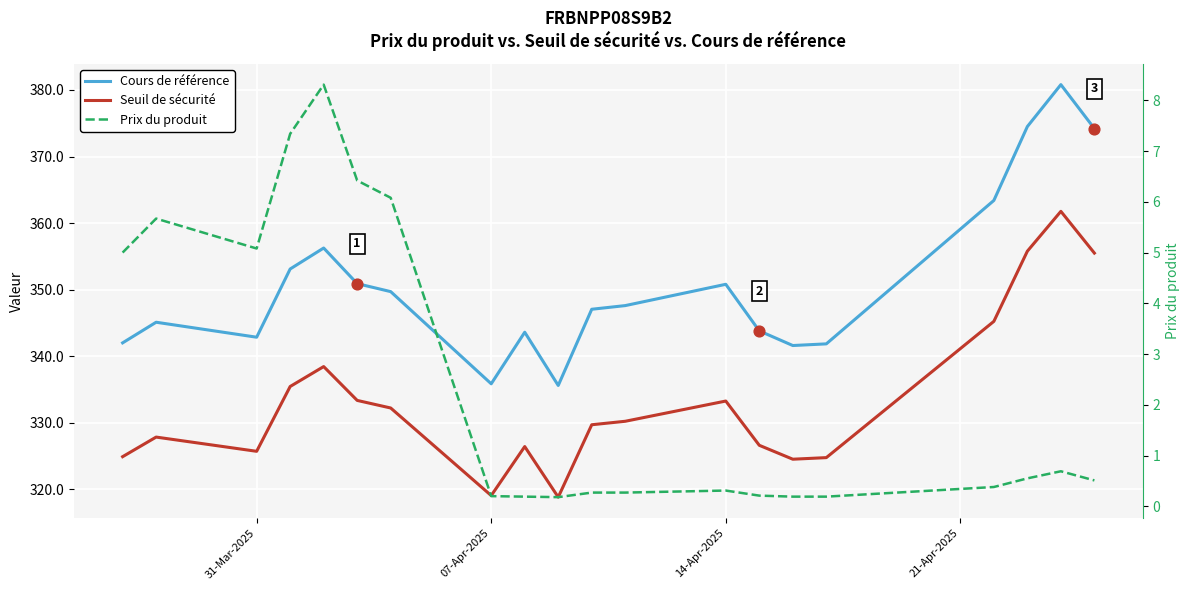

Which series has the largest Y range (max minus min)?

Cours de référence